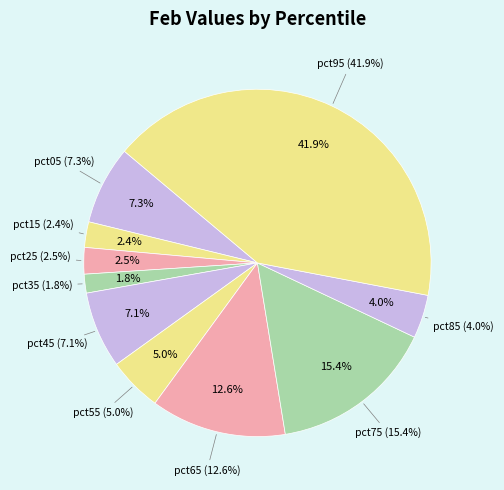

Is pct85 the majority of the pie?

No